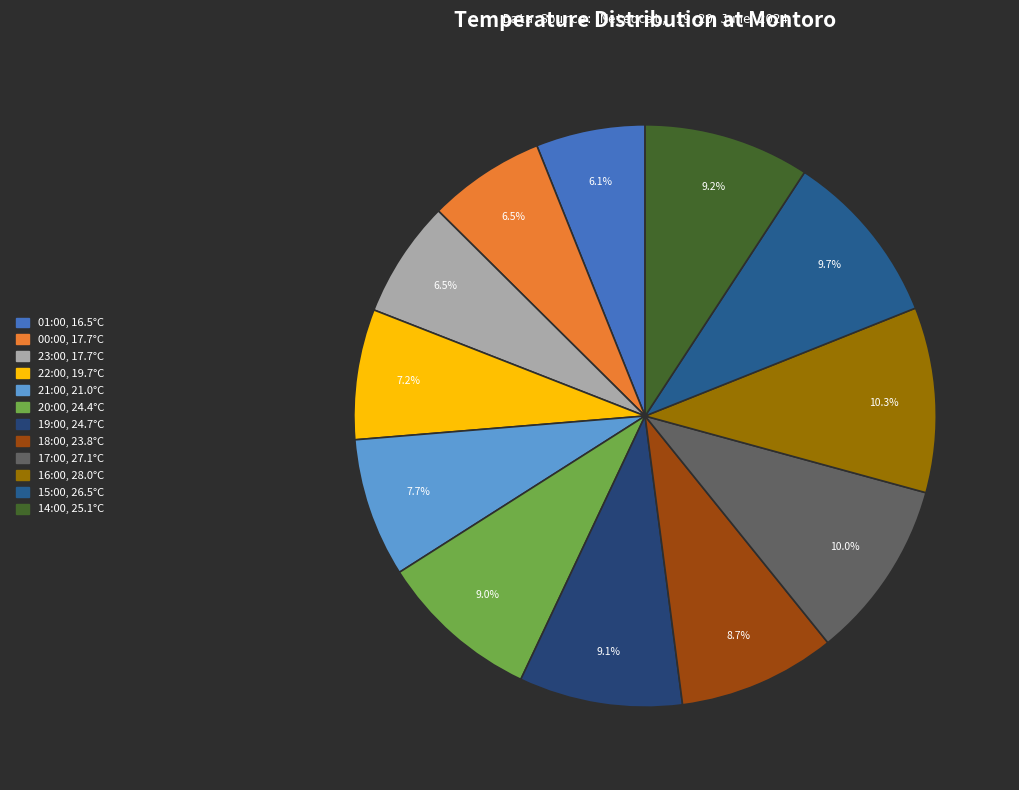

To the nearest percent, what is the difference between the largest and smallest slice percentages?

4%